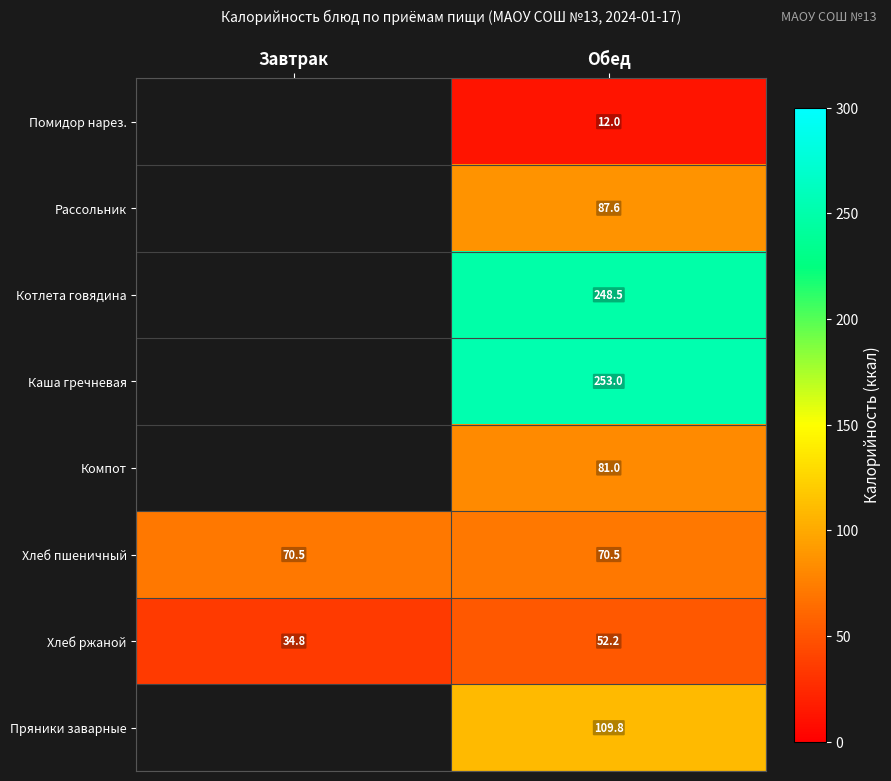

What is the total value across all series at Обед?

914.6